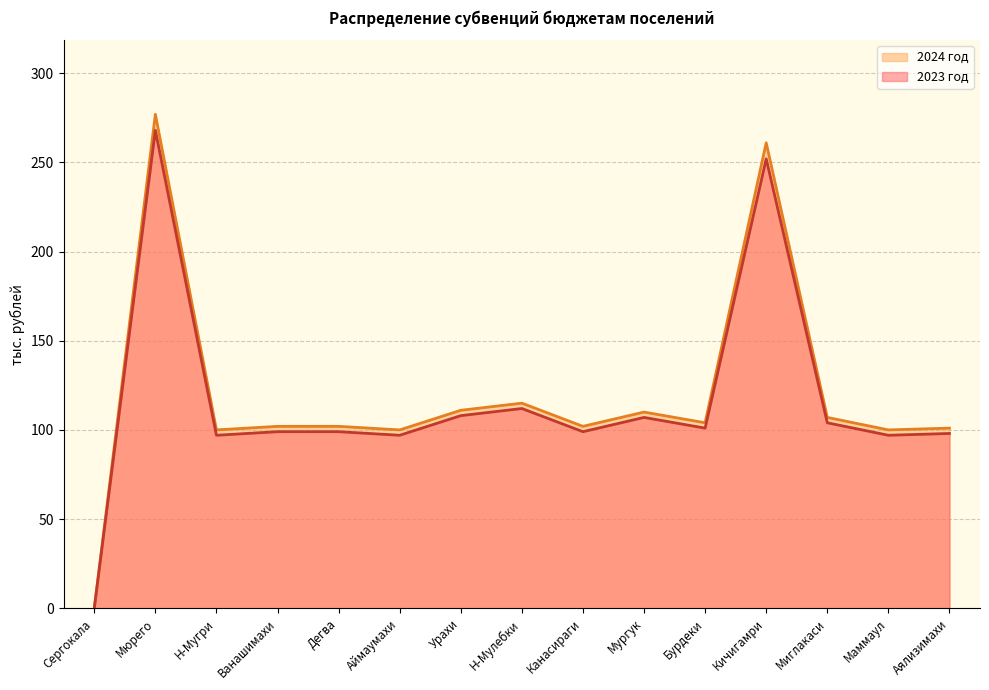

Which series has the largest total across all categories?

2024 год